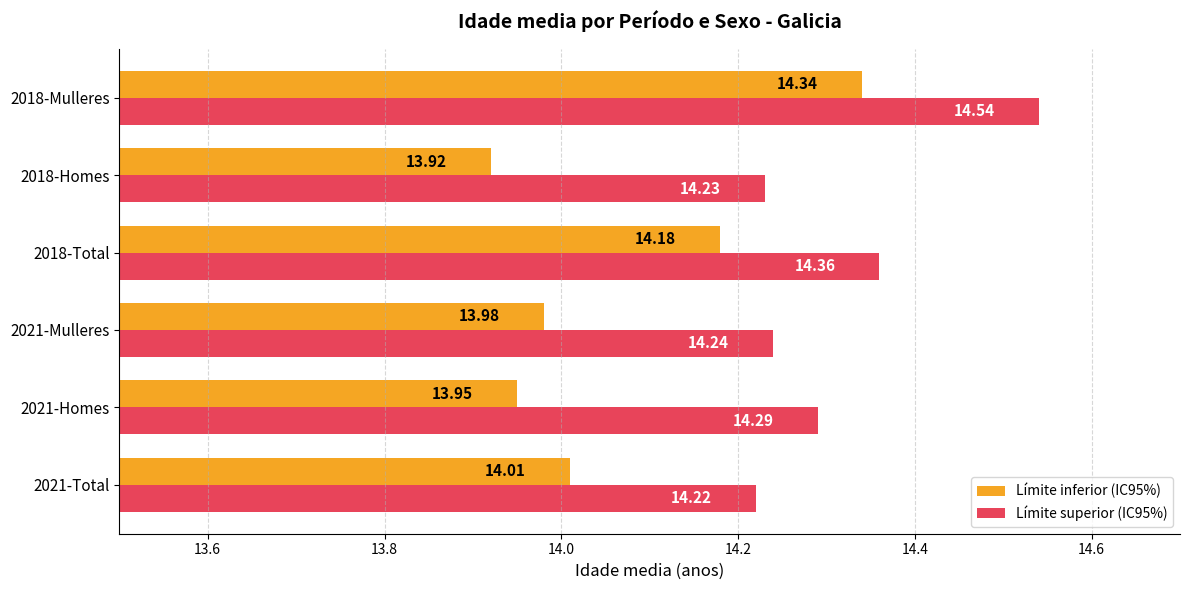

Rank the series by their average value, from lowest to highest.

Límite inferior (IC95%), Límite superior (IC95%)